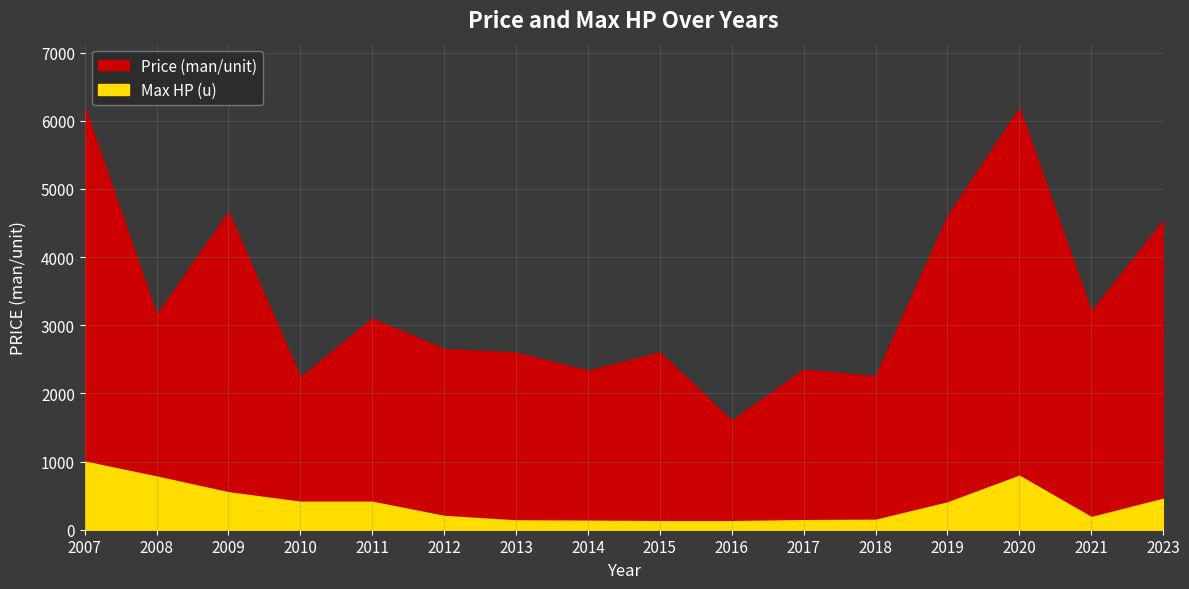

What is the total value across all series at 2012?

2851.2